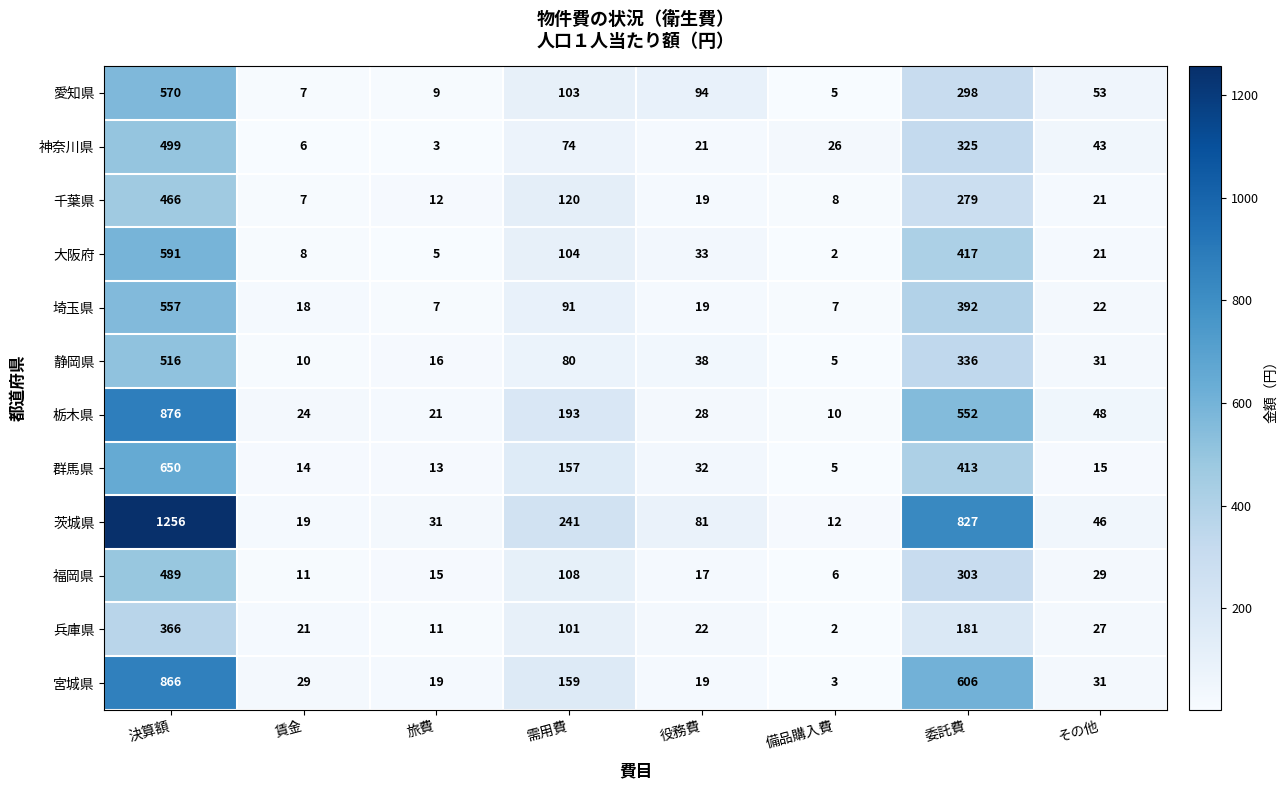

Is the value of 栃木県 at 旅費 greater than the value of 宮城県 at 役務費?

Yes